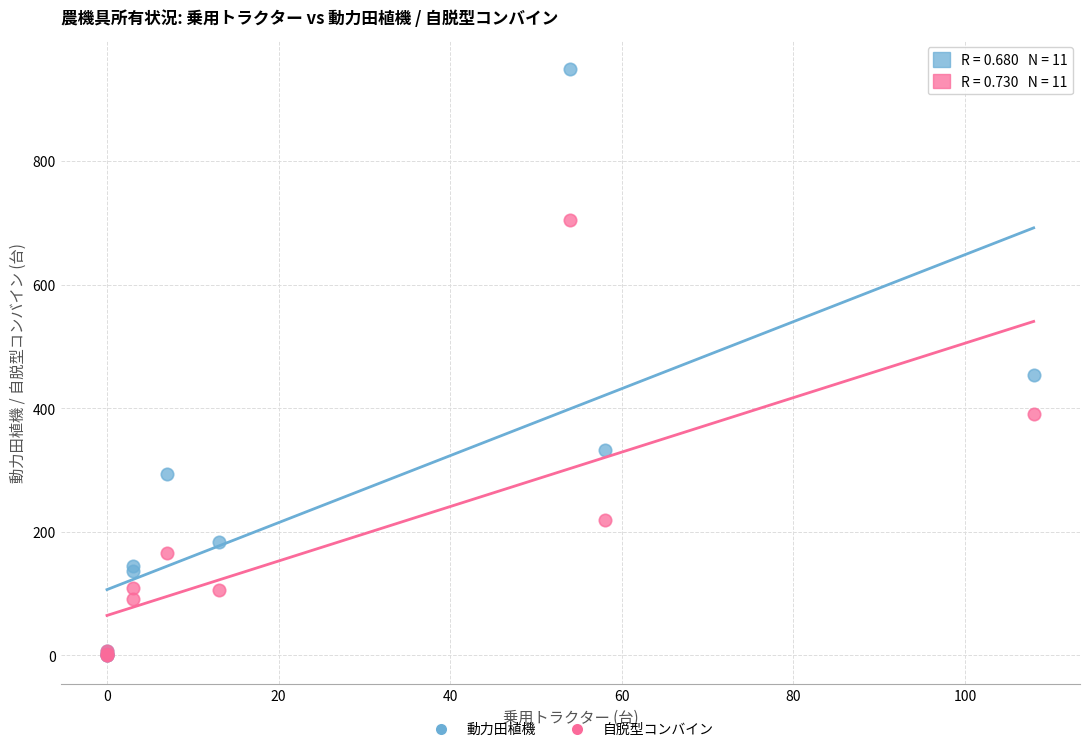

What are all the series names shown in the legend?

動力田植機, 自脱型コンバイン